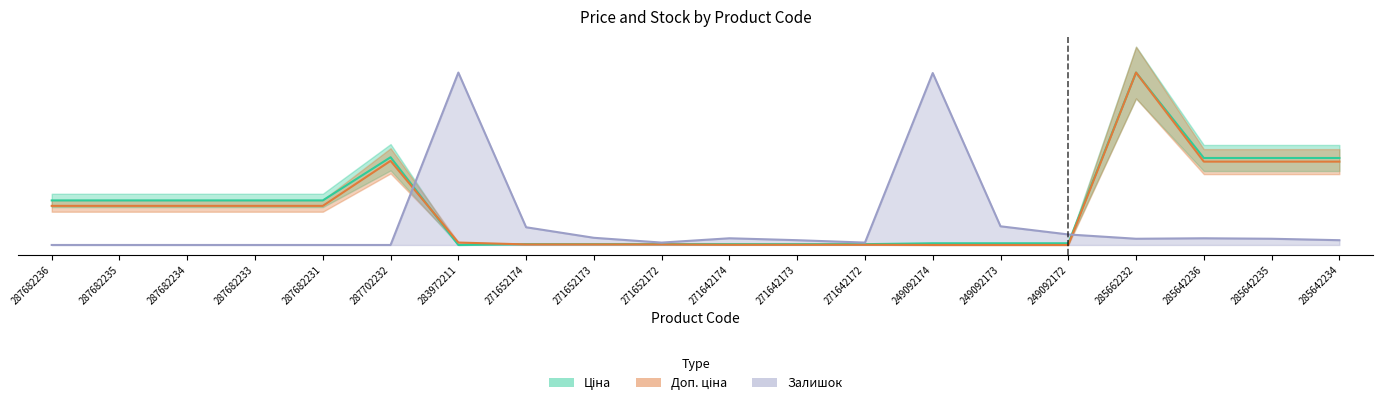

Is it true that Ціна equals 0.0 at 271652173?

True